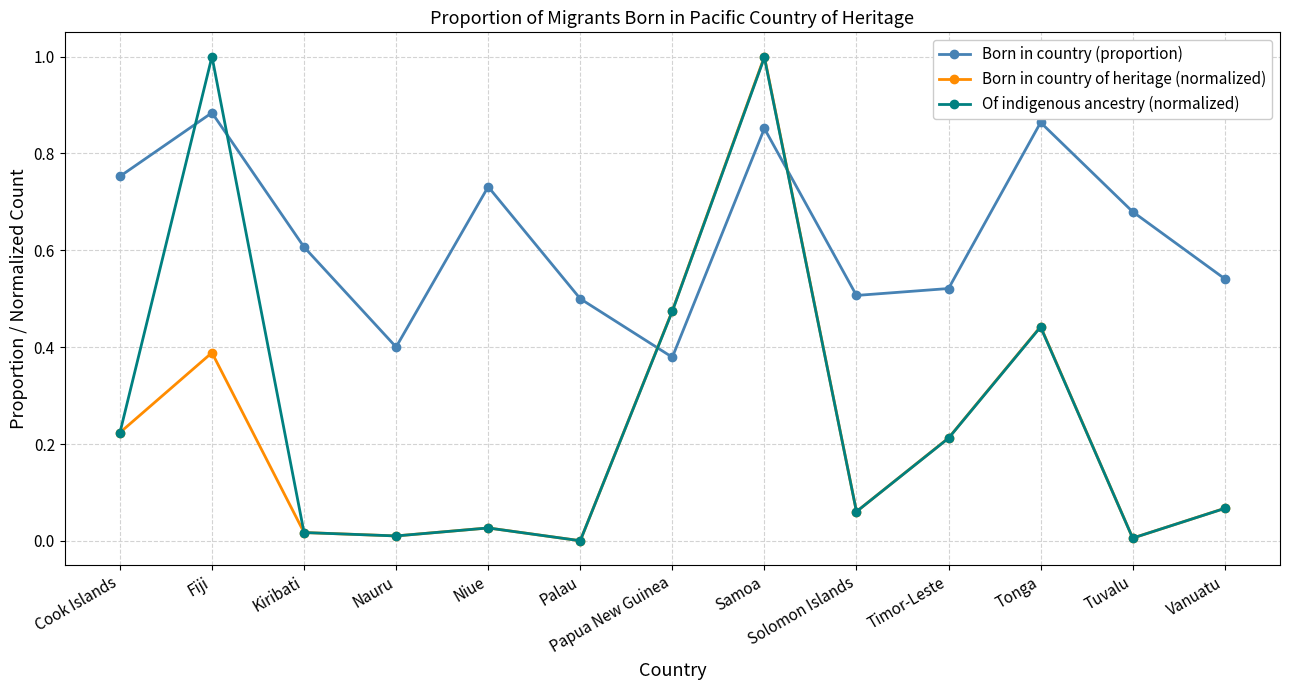

Between which two adjacent categories do Of indigenous ancestry (normalized) and Born in country of heritage (normalized) first intersect?

Cook Islands and Fiji